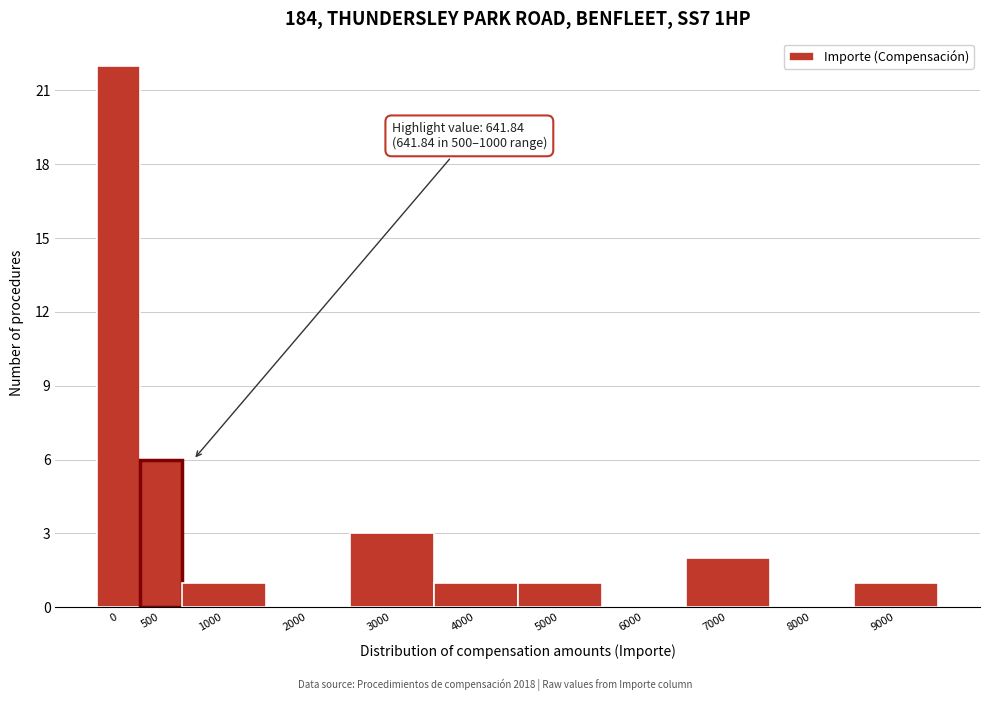

Reading left to right, transcribe all the data shown in this chart.

0=22	500=6	1000=1	2000=0	3000=3	4000=1	5000=1	6000=0	7000=2	8000=0	9000=1